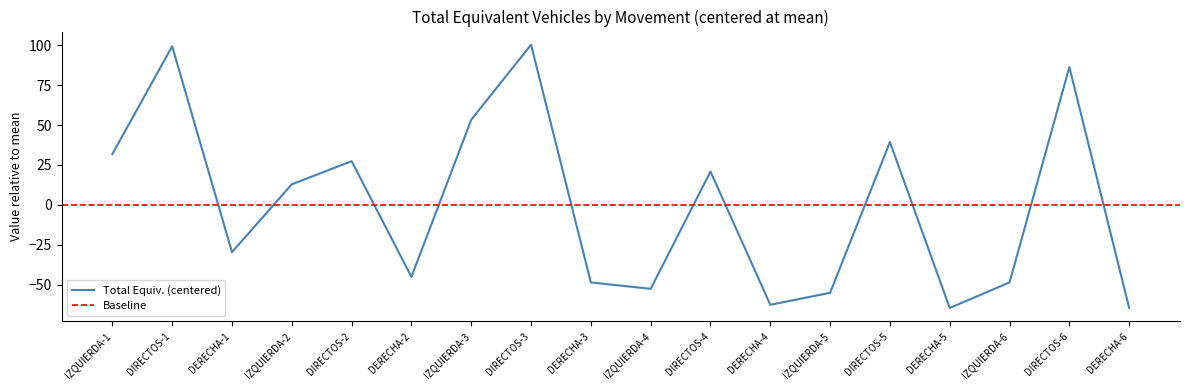

Is it true that the value at IZQUIERDA-2 is 20.7?

False